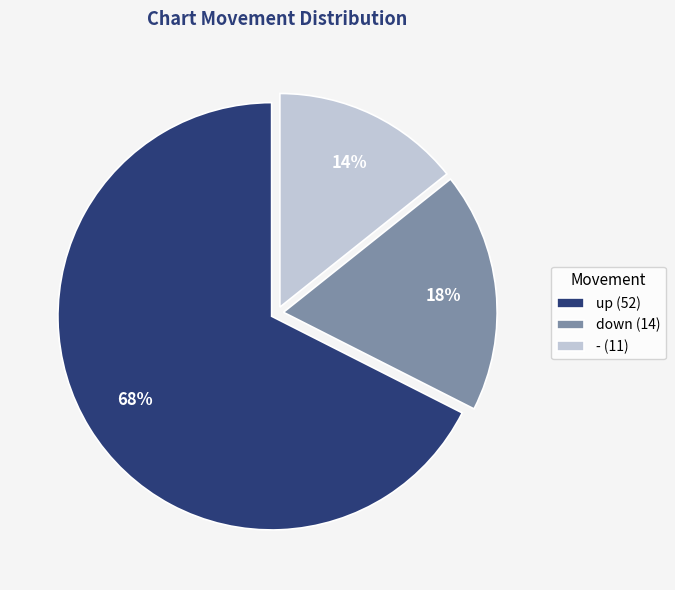

To the nearest percent, what is the average slice percentage?

33%